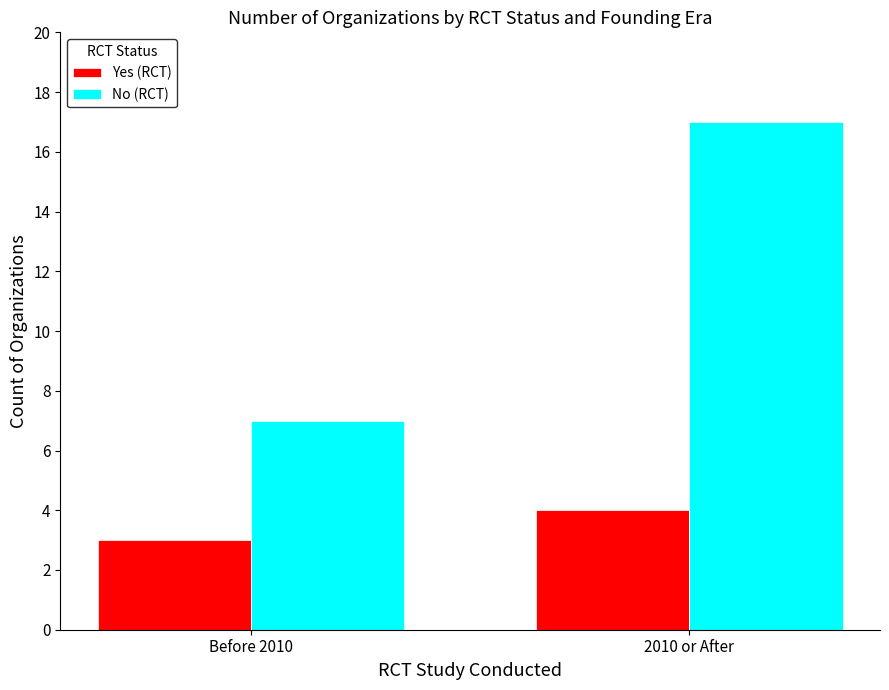

At how many categories does at least one series exceed 5?

2